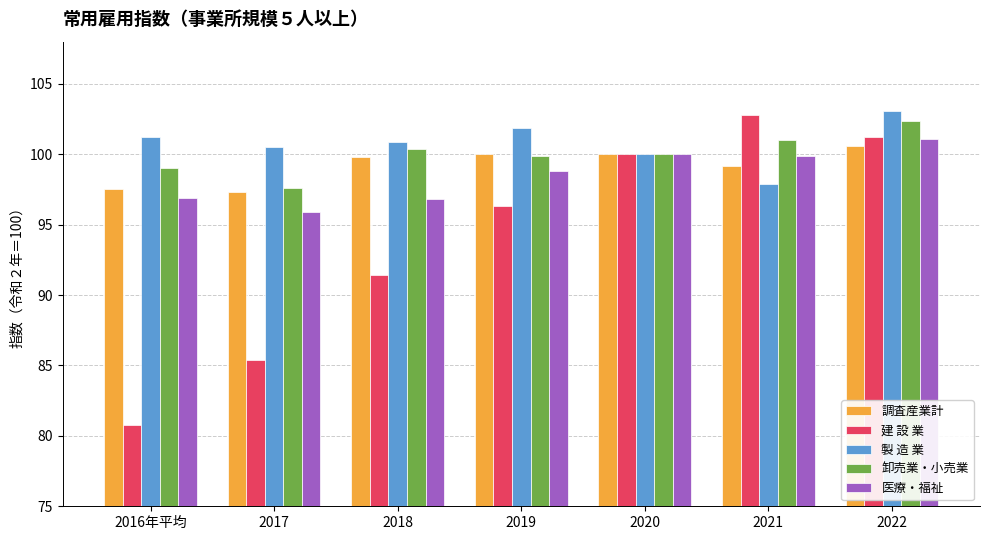

List the labels in order of 製 造 業 value, smallest first.

2021, 2020, 2017, 2018, 2016年平均, 2019, 2022